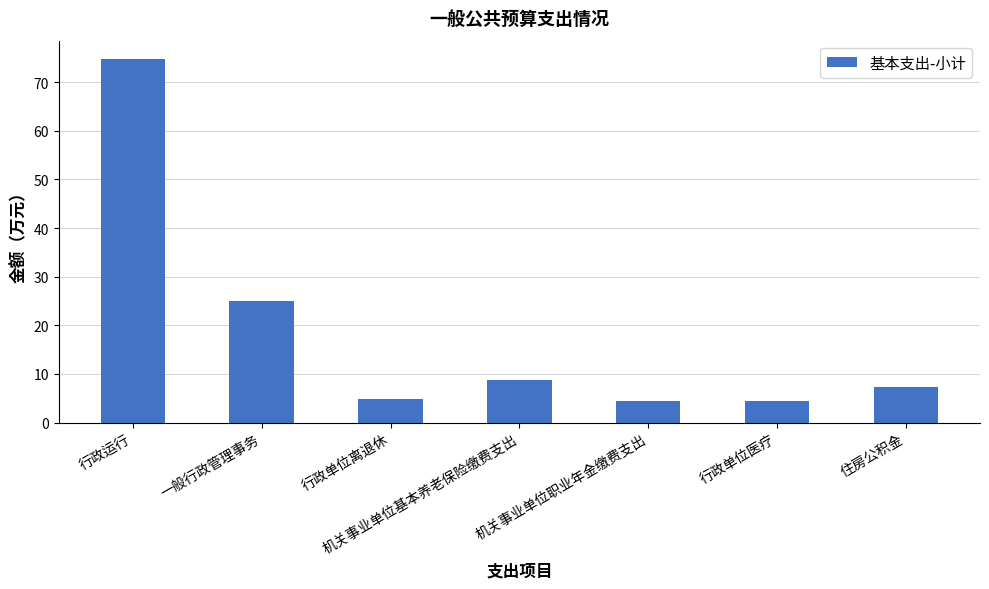

What is the sum of all values?

129.8